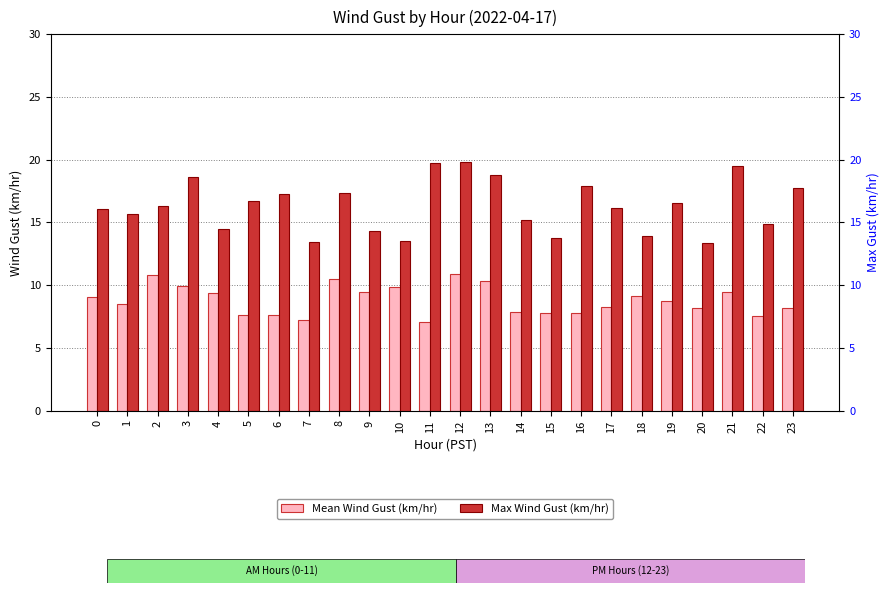

What is the difference between the highest and lowest values at 10?

3.7